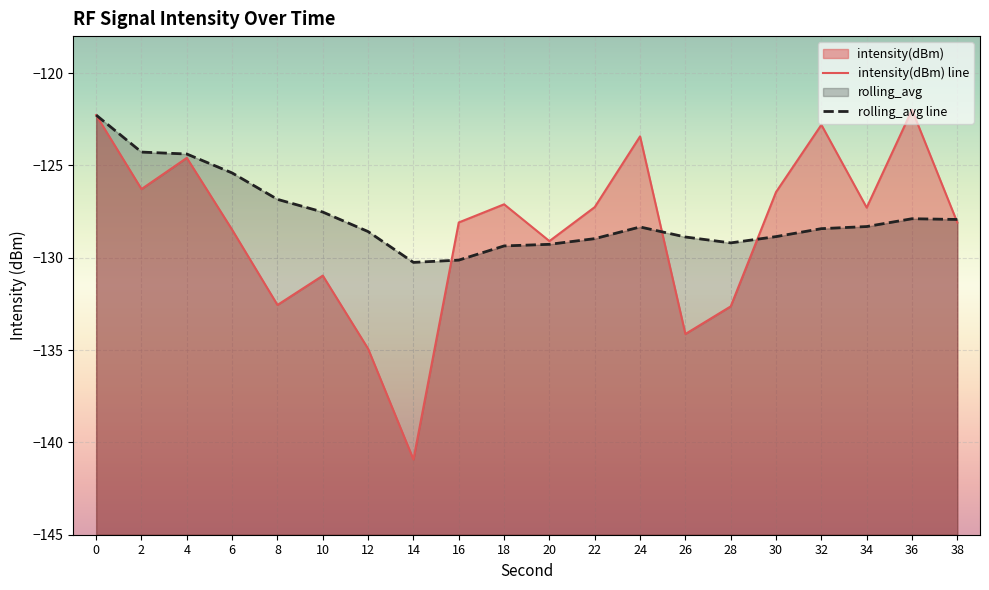

Reading left to right, what are all the values shown in this chart?

intensity(dBm): 0=-122.3	2=-126.3	4=-124.6	6=-128.5	8=-132.6	10=-131.0	12=-134.9	14=-140.9	16=-128.1	18=-127.1	20=-129.1	22=-127.3	24=-123.4	26=-134.1	28=-132.6	30=-126.4	32=-122.8	34=-127.3	36=-122.0	38=-128.1
rolling_avg: 0=-122.3	2=-124.3	4=-124.4	6=-125.4	8=-126.8	10=-127.5	12=-128.6	14=-130.3	16=-130.1	18=-129.4	20=-129.3	22=-129.0	24=-128.3	26=-128.9	28=-129.2	30=-128.9	32=-128.4	34=-128.3	36=-127.9	38=-127.9